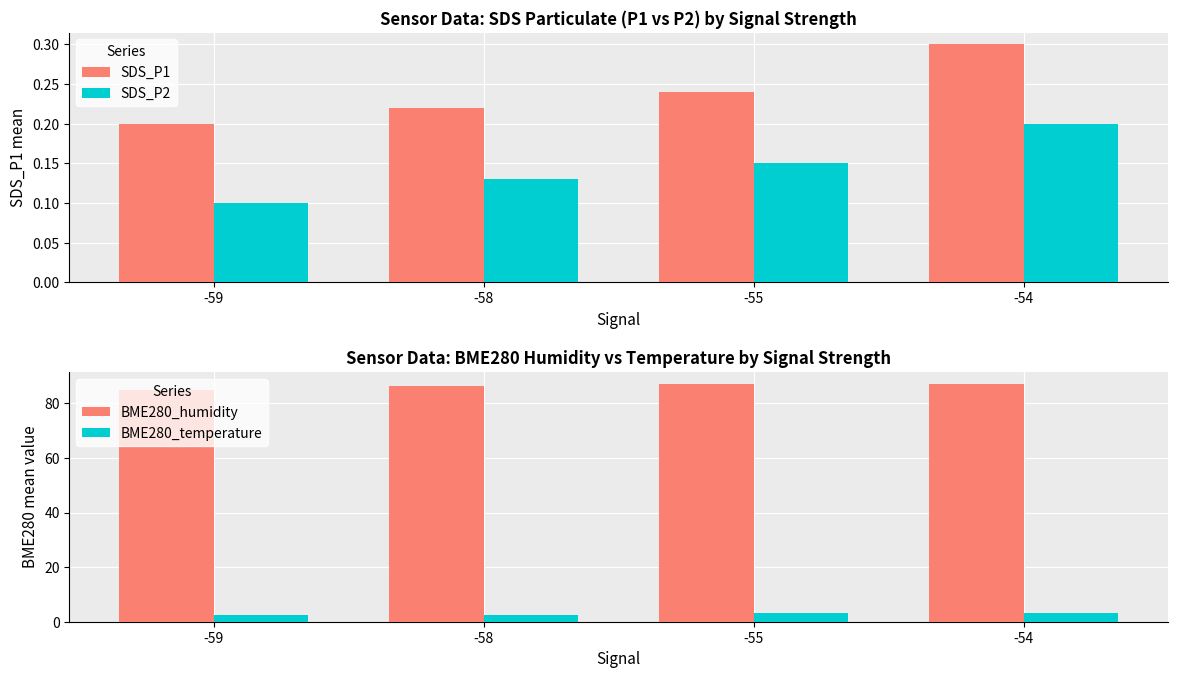

What is the sum of all BME280_humidity values?

345.8